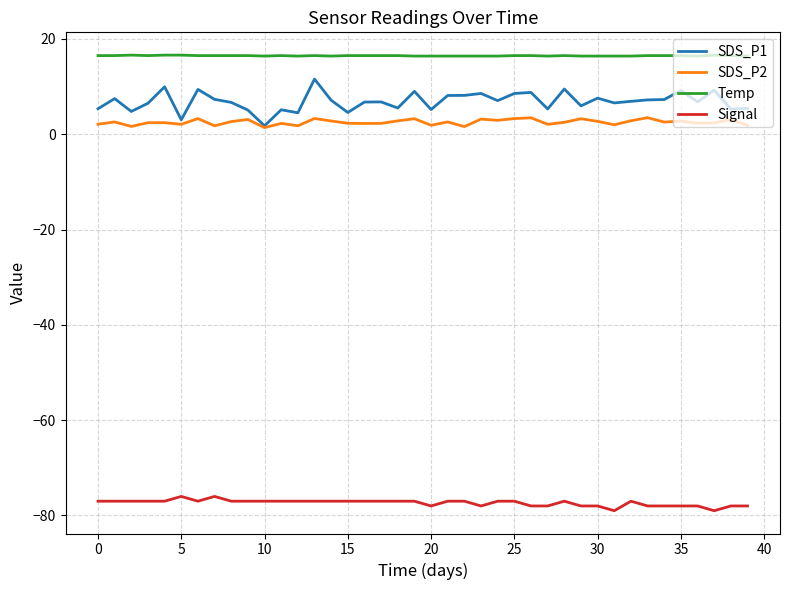

Rank the series by their maximum value, from lowest to highest.

Signal, SDS_P2, SDS_P1, Temp